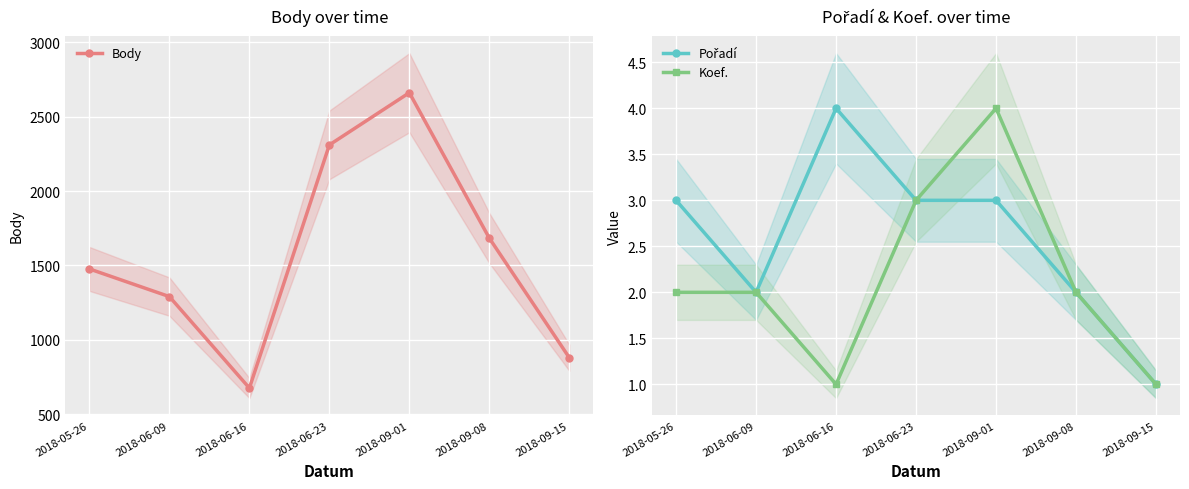

True or false: Body and Koef. cross at least once.

False